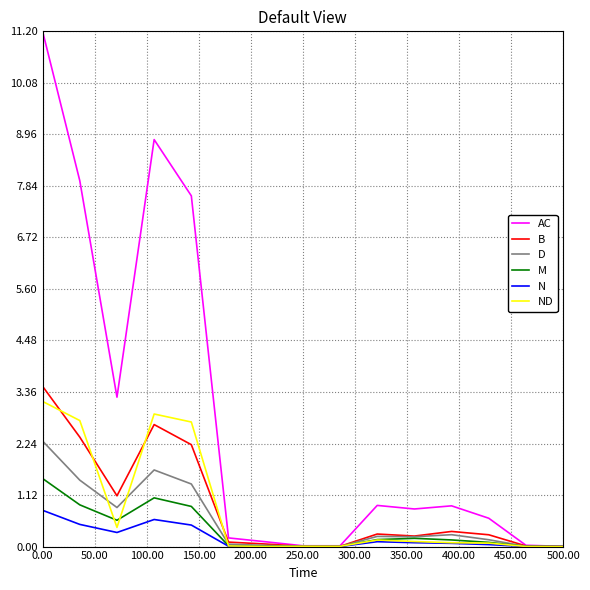

What is the maximum value shown in the chart?

11.2